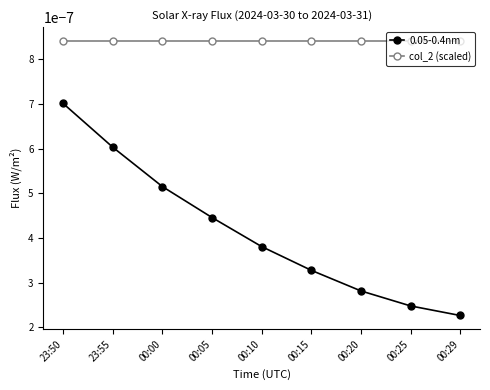

Which label corresponds to the smallest value in the chart?

00:29